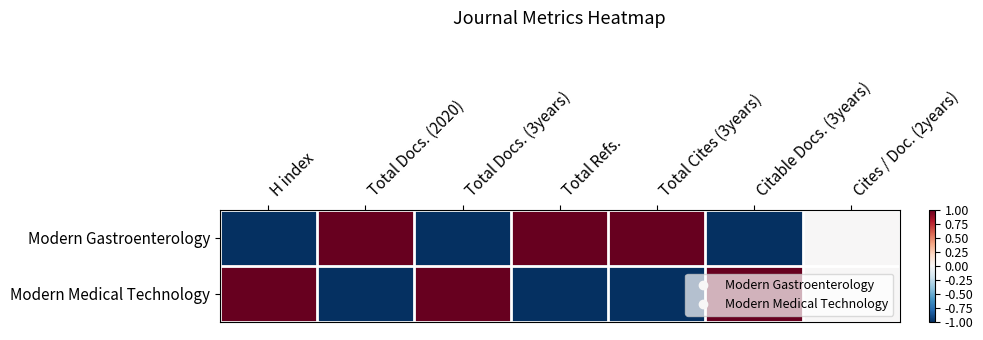

Reading left to right, extract all data points from this chart.

Modern Gastroenterology: H index=-1	Total Docs. (2020)=1	Total Docs. (3years)=-1	Total Refs.=1	Total Cites (3years)=1	Citable Docs. (3years)=-1	Cites / Doc. (2years)=0
Modern Medical Technology: H index=1	Total Docs. (2020)=-1	Total Docs. (3years)=1	Total Refs.=-1	Total Cites (3years)=-1	Citable Docs. (3years)=1	Cites / Doc. (2years)=0